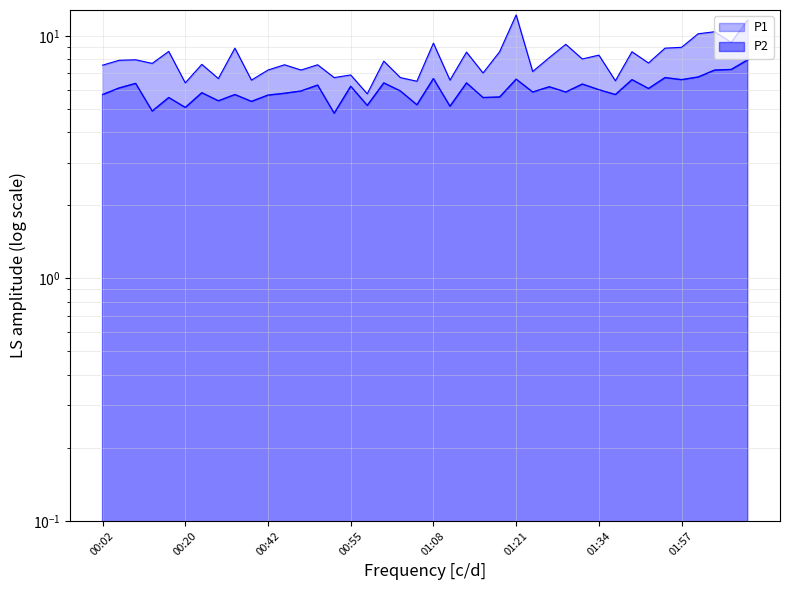

How many values in the P2 series exceed 5?

38